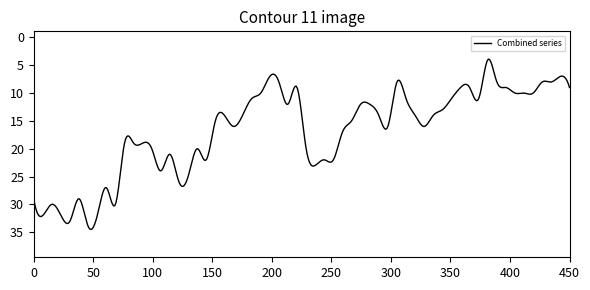

What is the maximum value shown in the chart?

34.5